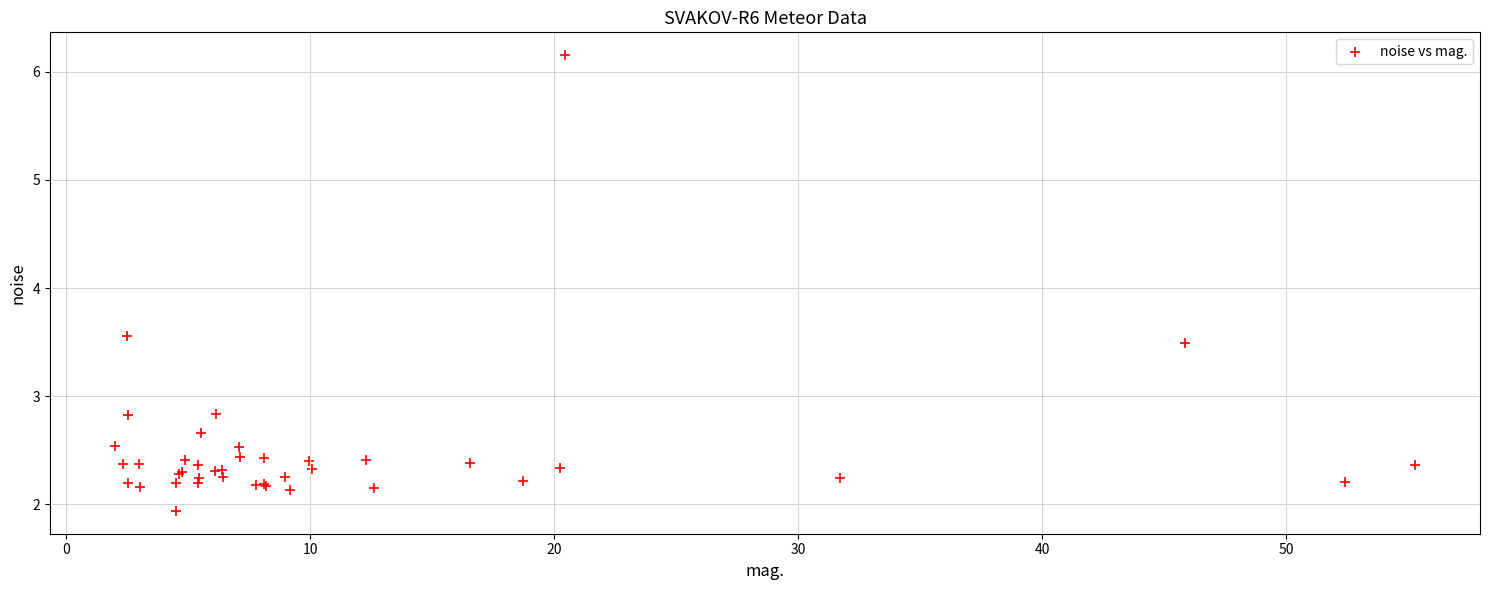

What Y value in the scatter plot is closest to 4?

3.6